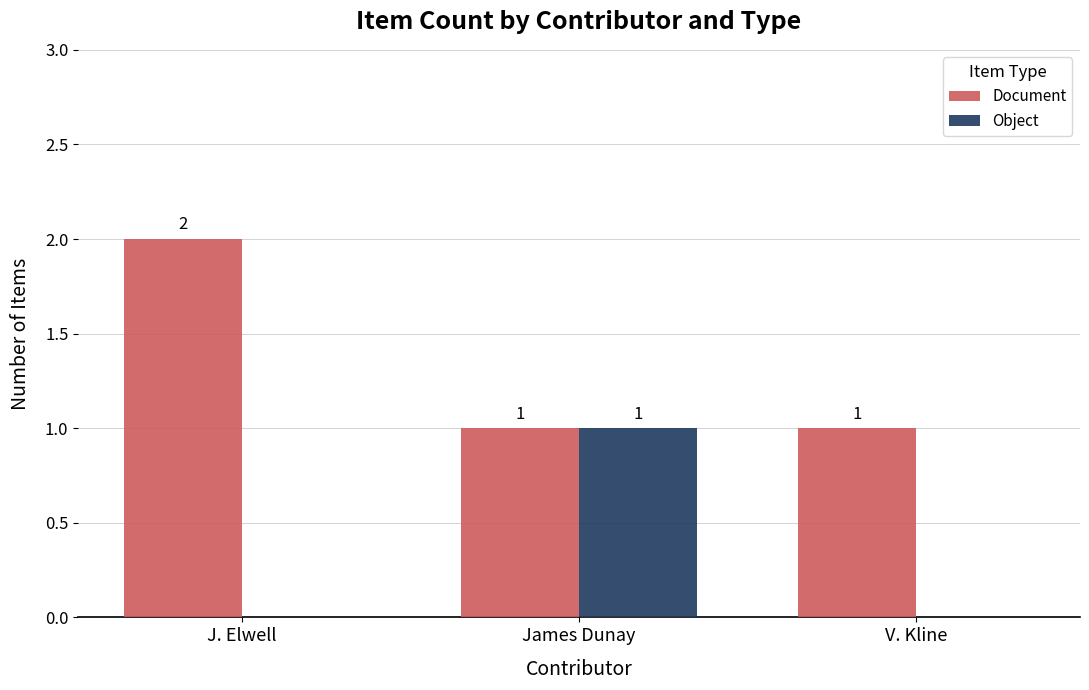

Is it true that Document equals 2 at J. Elwell?

True